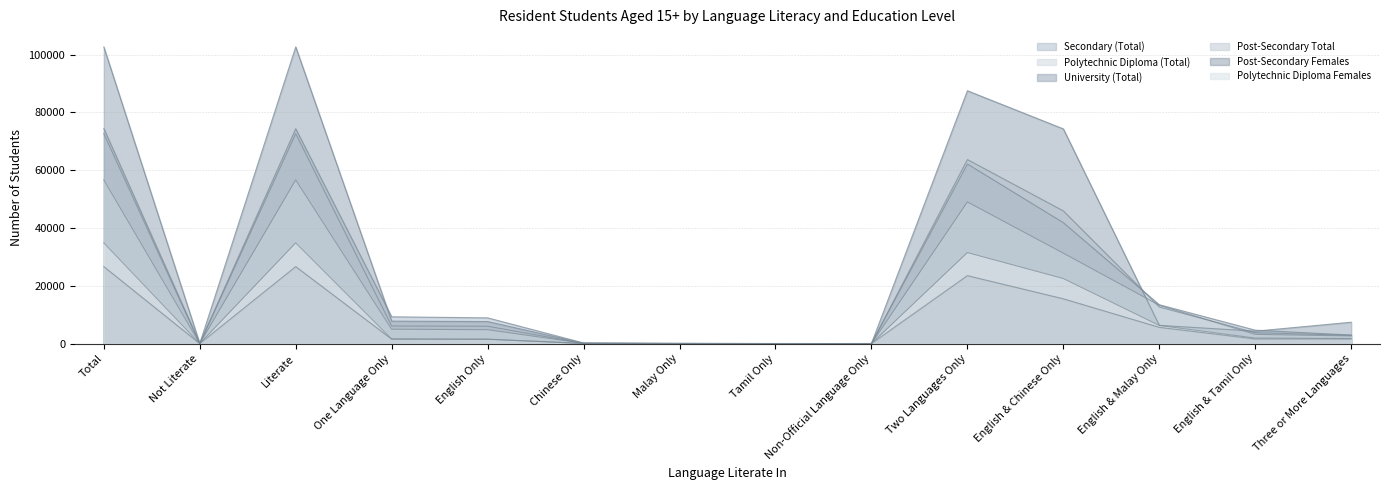

How many values in Polytechnic Diploma Females are above zero?

10